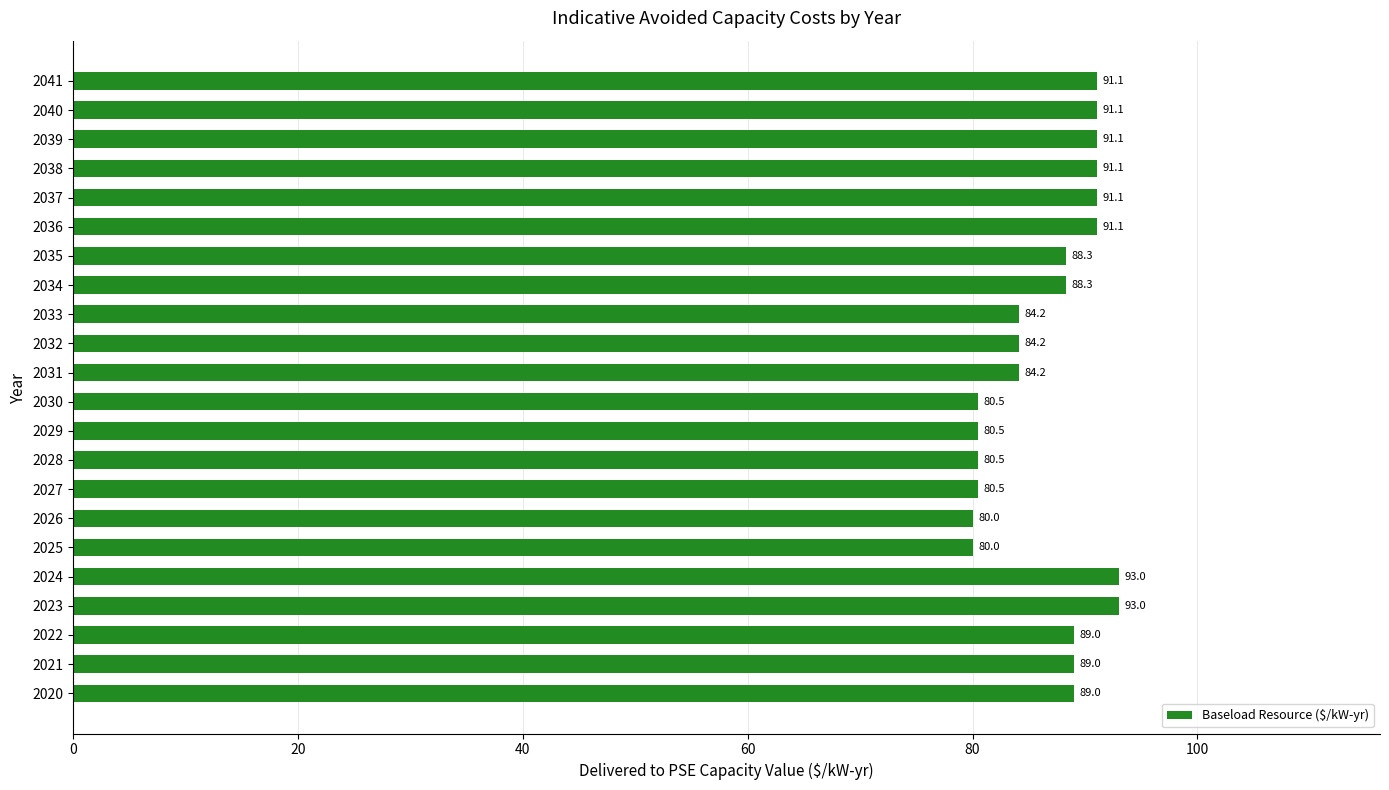

Reading bottom to top, list all the values displayed in this chart.

2020=89.0	2021=89.0	2022=89.0	2023=93.0	2024=93.0	2025=80.0	2026=80.0	2027=80.5	2028=80.5	2029=80.5	2030=80.5	2031=84.2	2032=84.2	2033=84.2	2034=88.3	2035=88.3	2036=91.1	2037=91.1	2038=91.1	2039=91.1	2040=91.1	2041=91.1